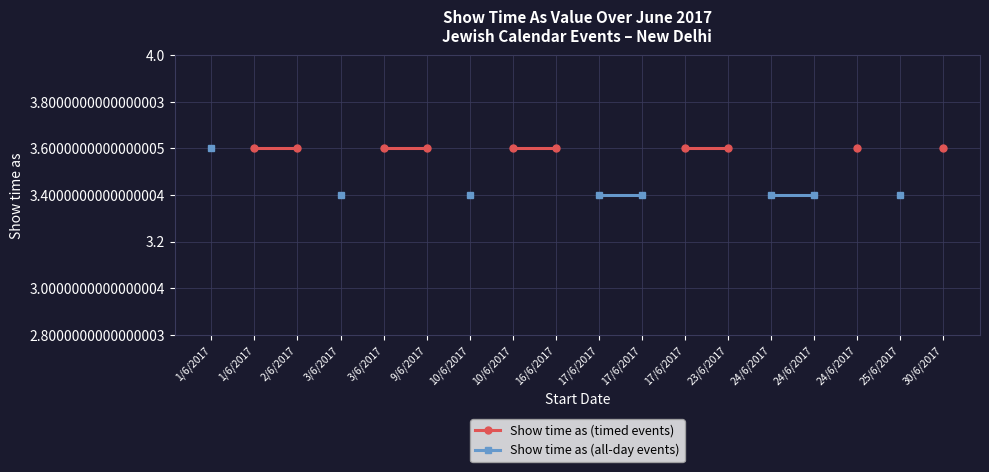

True or false: Show time as (timed events) and Show time as (all-day events) cross at least once.

False